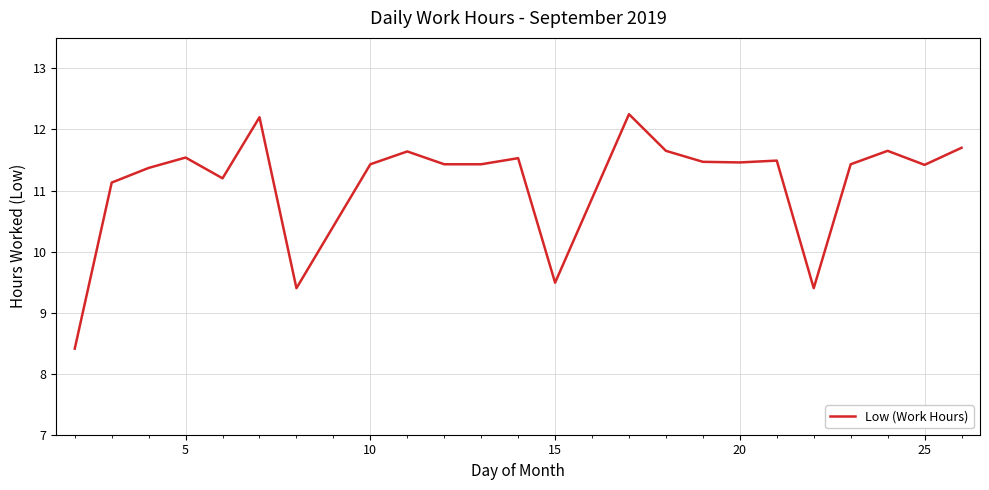

True or false: there are more than 0 points higher than both neighbors.

True